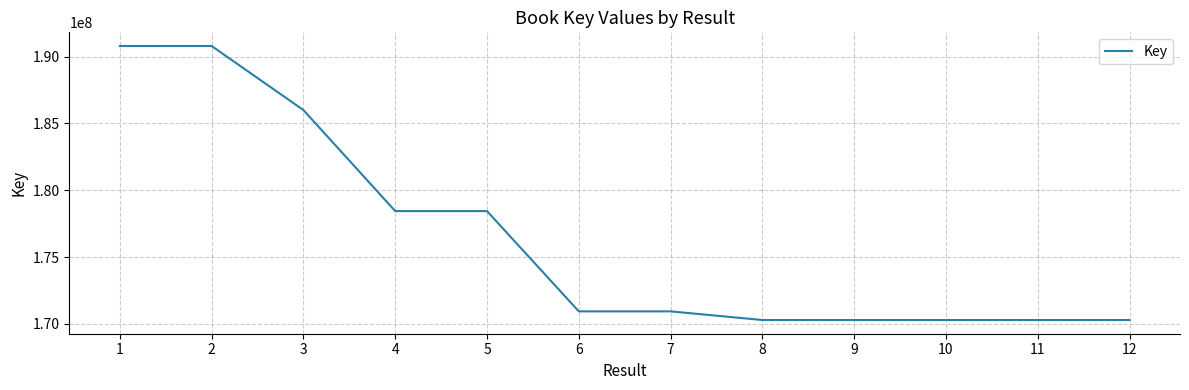

Approximately how many times larger is the value at 7 compared to 9?

1.0